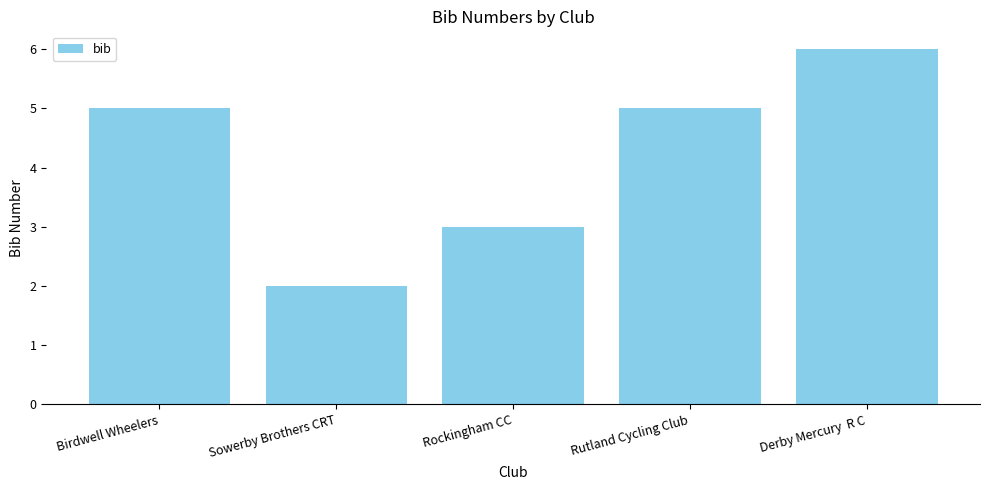

Read the value at Rockingham CC.

3